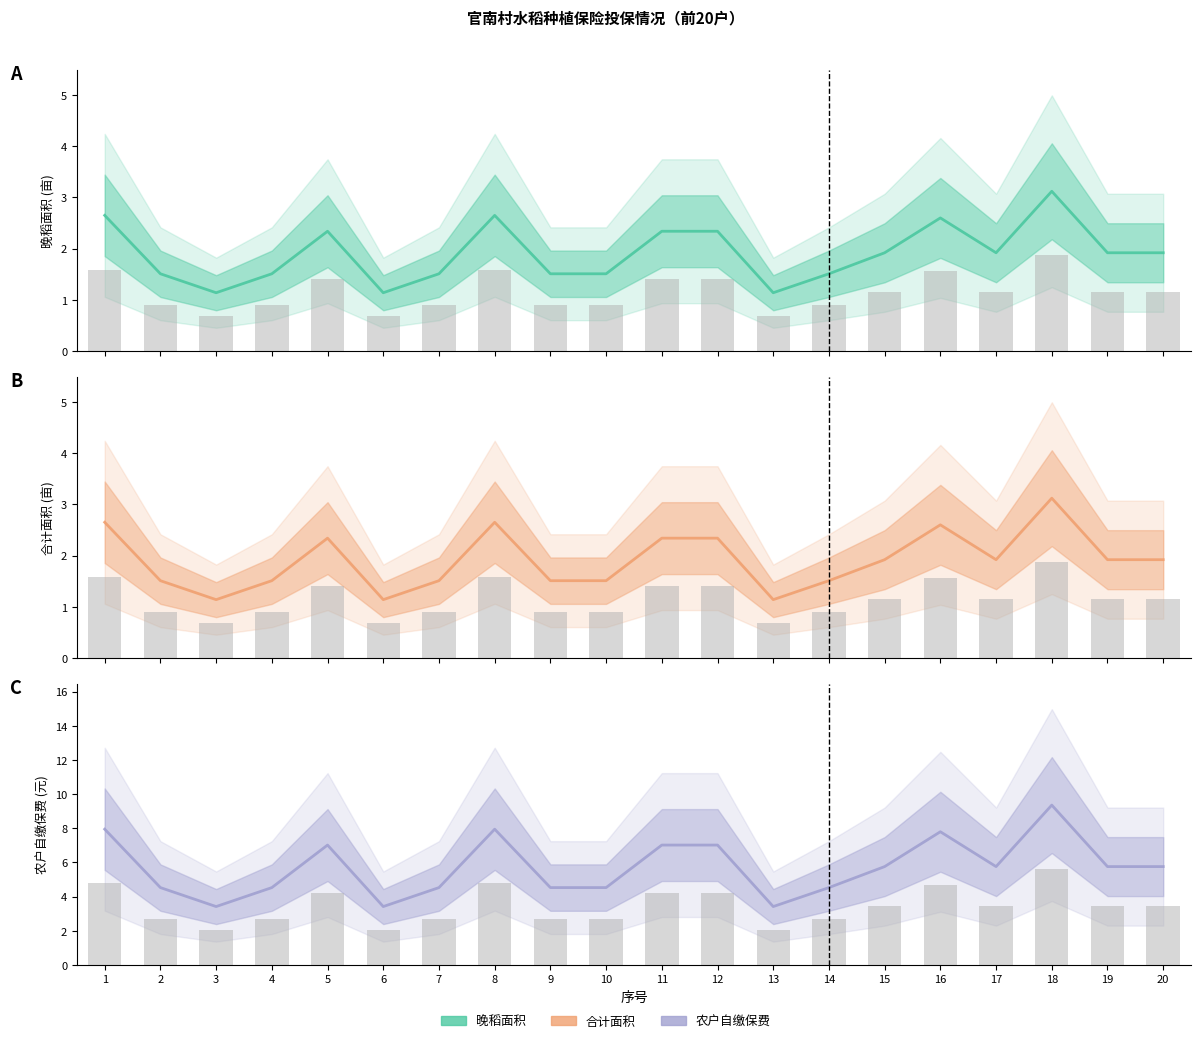

Reading left to right, list all the values displayed in this chart.

晚稻(亩): 2.6	1.5	1.1	1.5	2.3	1.1	1.5	2.6	1.5	1.5	2.3	2.3	1.1	1.5	1.9	2.6	1.9	3.1	1.9	1.9
合计(亩): 2.6	1.5	1.1	1.5	2.3	1.1	1.5	2.6	1.5	1.5	2.3	2.3	1.1	1.5	1.9	2.6	1.9	3.1	1.9	1.9
农户自缴保费(元): 8.0	4.5	3.4	4.5	7.0	3.4	4.5	8.0	4.5	4.5	7.0	7.0	3.4	4.5	5.8	7.8	5.8	9.4	5.8	5.8